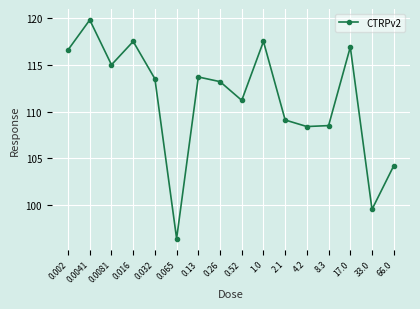

How many interior local valleys (lower than both neighbors) does the data have?

5